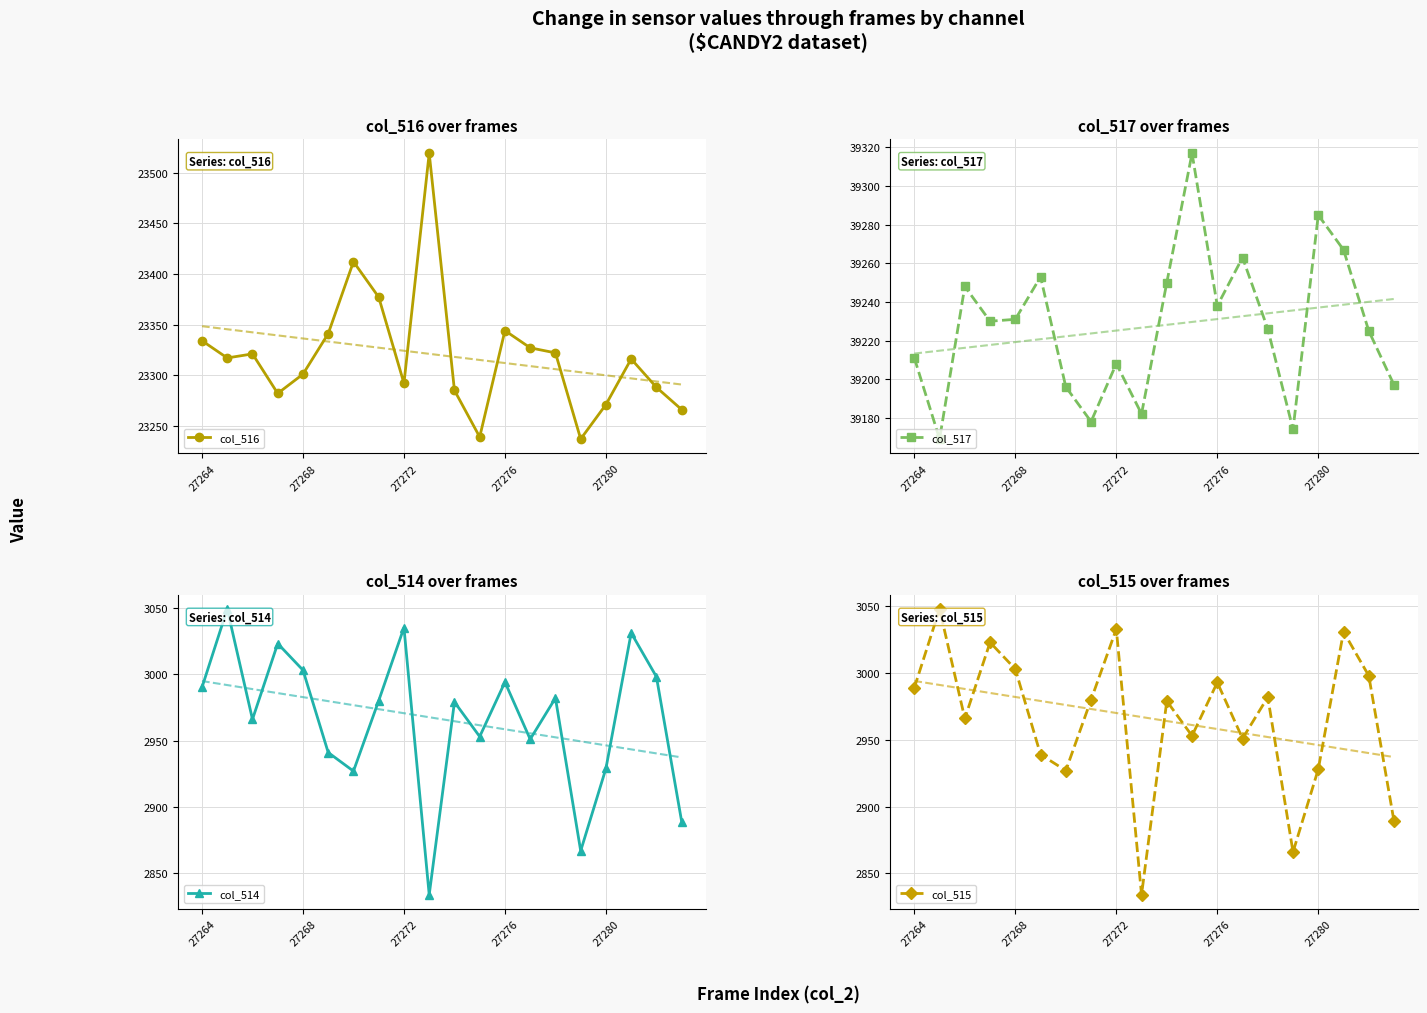

At how many categories does at least one series exceed 37743?

20